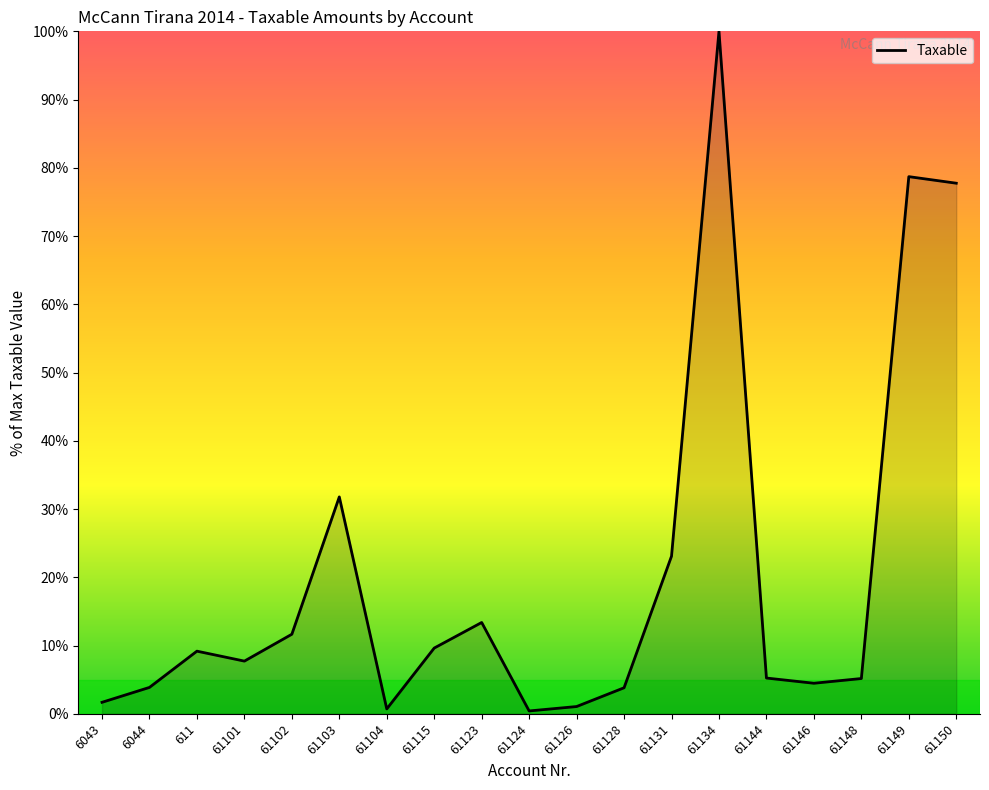

What position from the right is 61144?

5